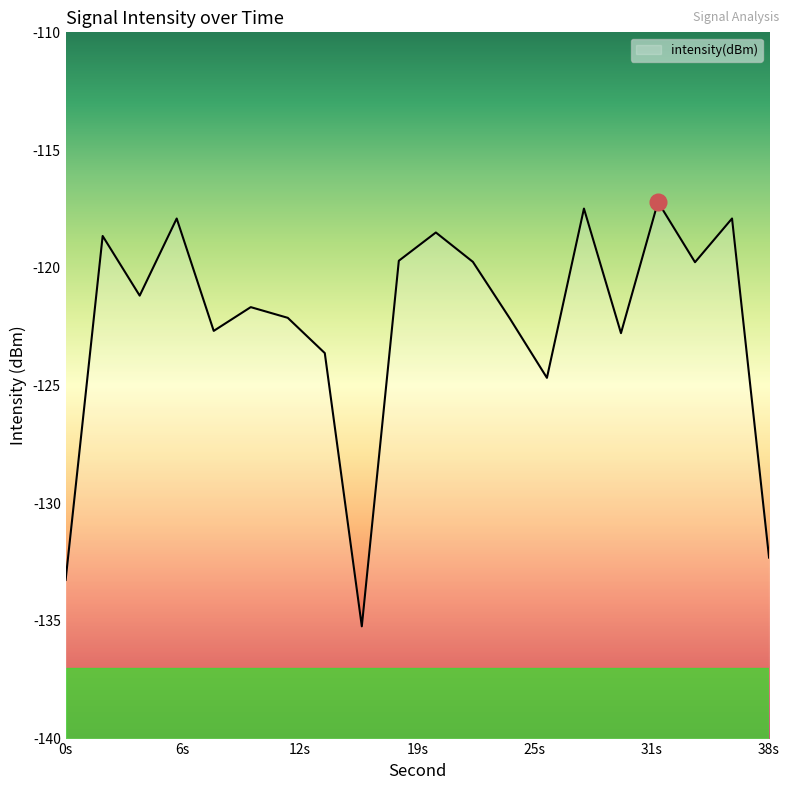

The chart shows a value of -124.7 at 26. True or false?

True